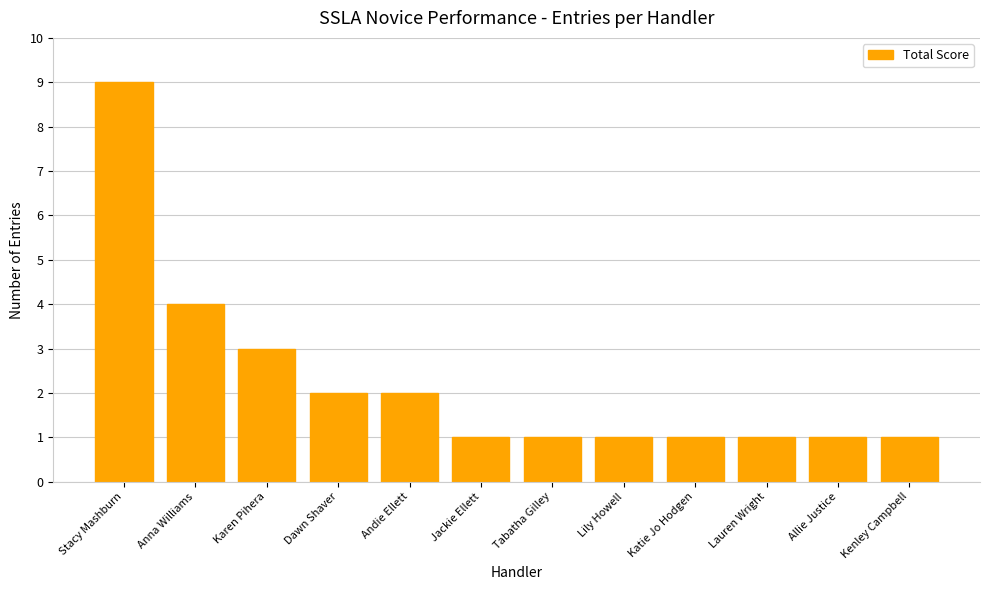

What is the value of the 7th bar from the left?

1